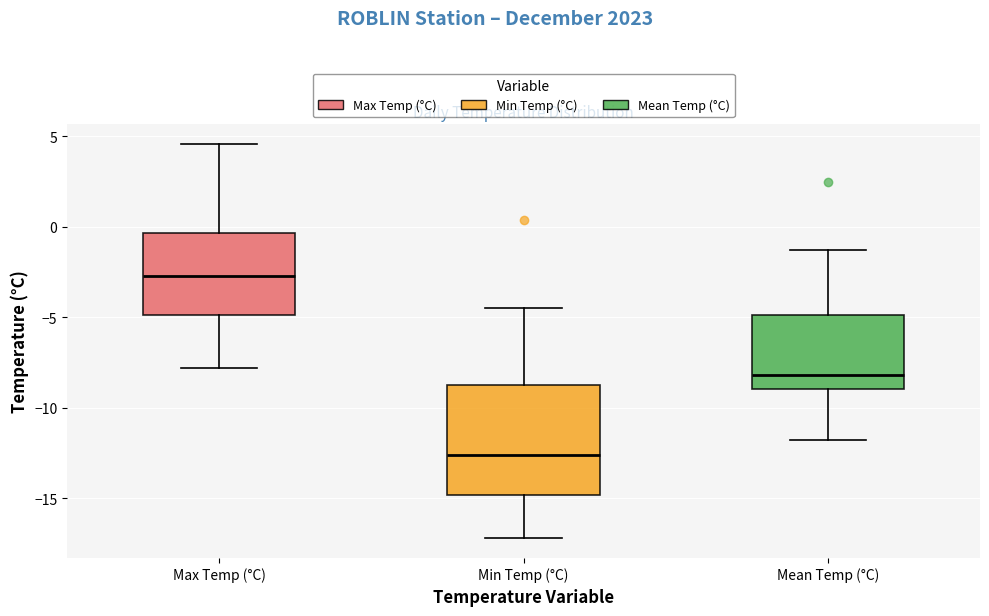

Comparing the boxes themselves (not the whiskers), which one is the tallest?

Min Temp (°C)